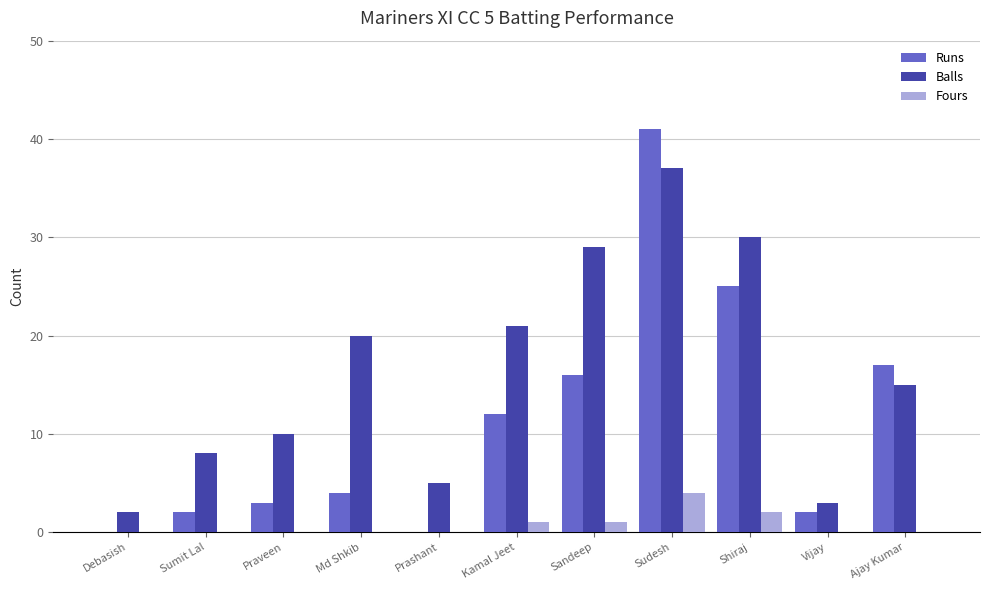

True or false: Balls has a value of 3 at Vijay.

True